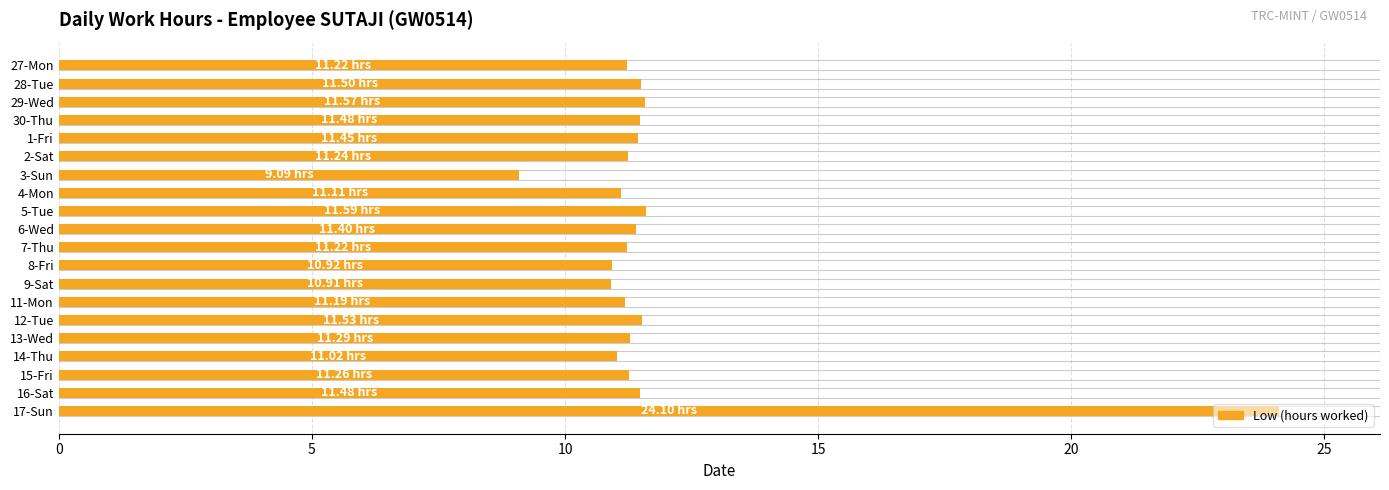

The chart shows a value of 17.1 at 5. True or false?

False